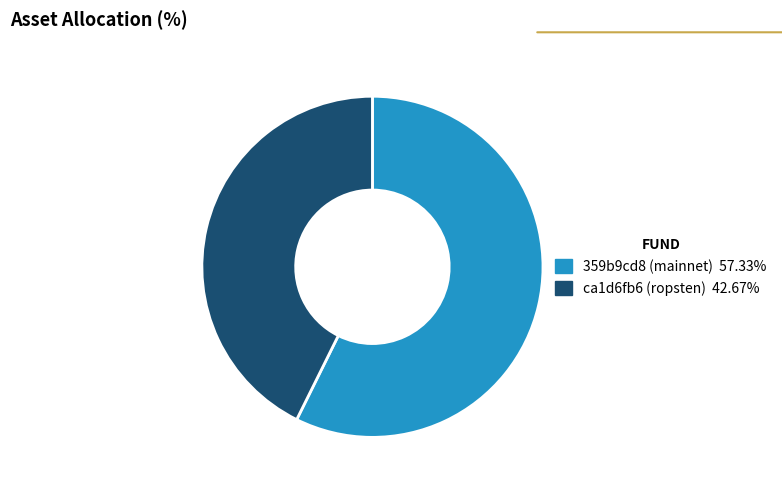

Does 359b9cd8 (mainnet) represent more than half of the total?

Yes